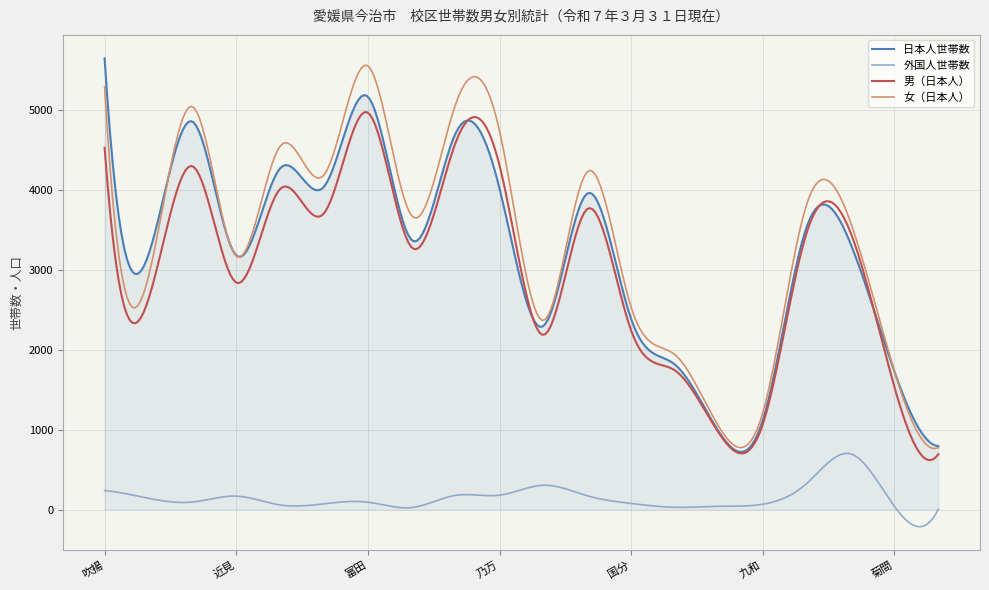

What is the maximum value for 男（日本人）?

4971.6